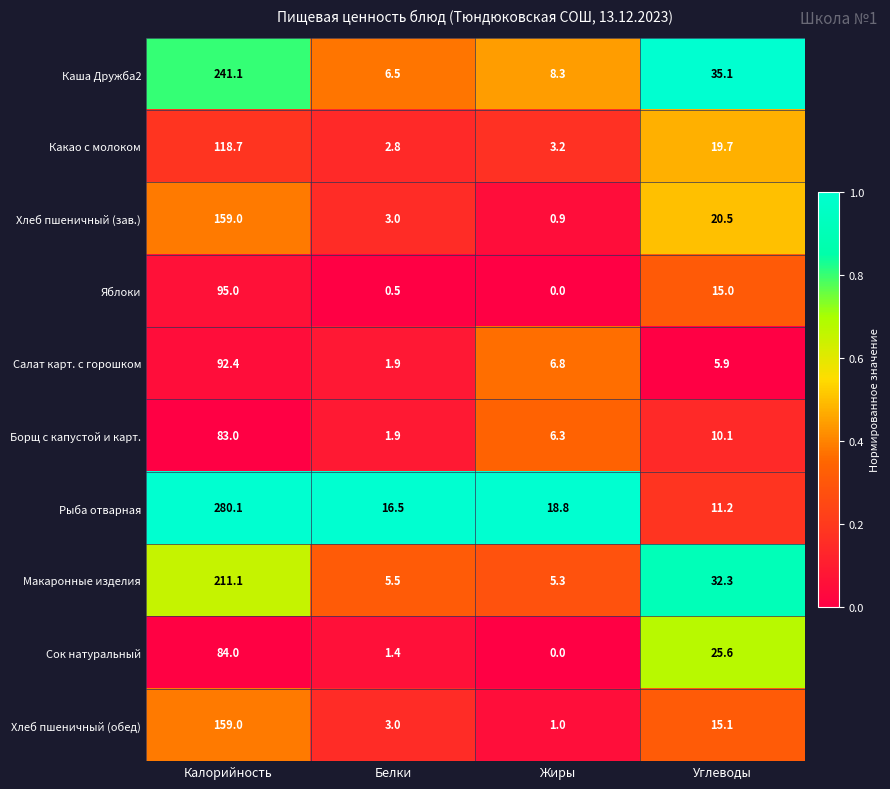

At Углеводы, list the series in order from largest to smallest.

Каша Дружба2, Макаронные изделия, Сок натуральный, Хлеб пшеничный (зав.), Какао с молоком, Хлеб пшеничный (обед), Яблоки, Рыба отварная, Борщ с капустой и карт., Салат карт. с горошком